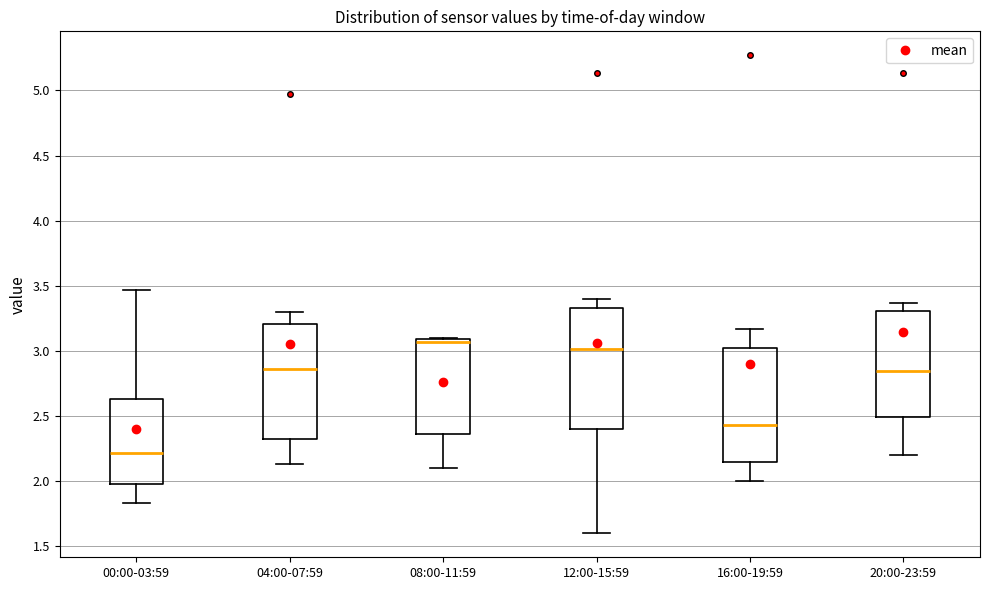

Reading left to right, read every box against the y-axis: the position of its median line, the range the box covers, and the ends of its whiskers. The values are not printed on the chart, so give them approximately, as read against the axis.

00:00-03:59: median 2.20, box 2.00 to 2.65, whiskers 1.85 to 3.45
04:00-07:59: median 2.85, box 2.35 to 3.20, whiskers 2.15 to 3.30
08:00-11:59: median 3.05, box 2.35 to 3.10, whiskers 2.10 to 3.10
12:00-15:59: median 3.00, box 2.40 to 3.35, whiskers 1.60 to 3.40
16:00-19:59: median 2.45, box 2.15 to 3.00, whiskers 2.00 to 3.15
20:00-23:59: median 2.85, box 2.50 to 3.30, whiskers 2.20 to 3.35